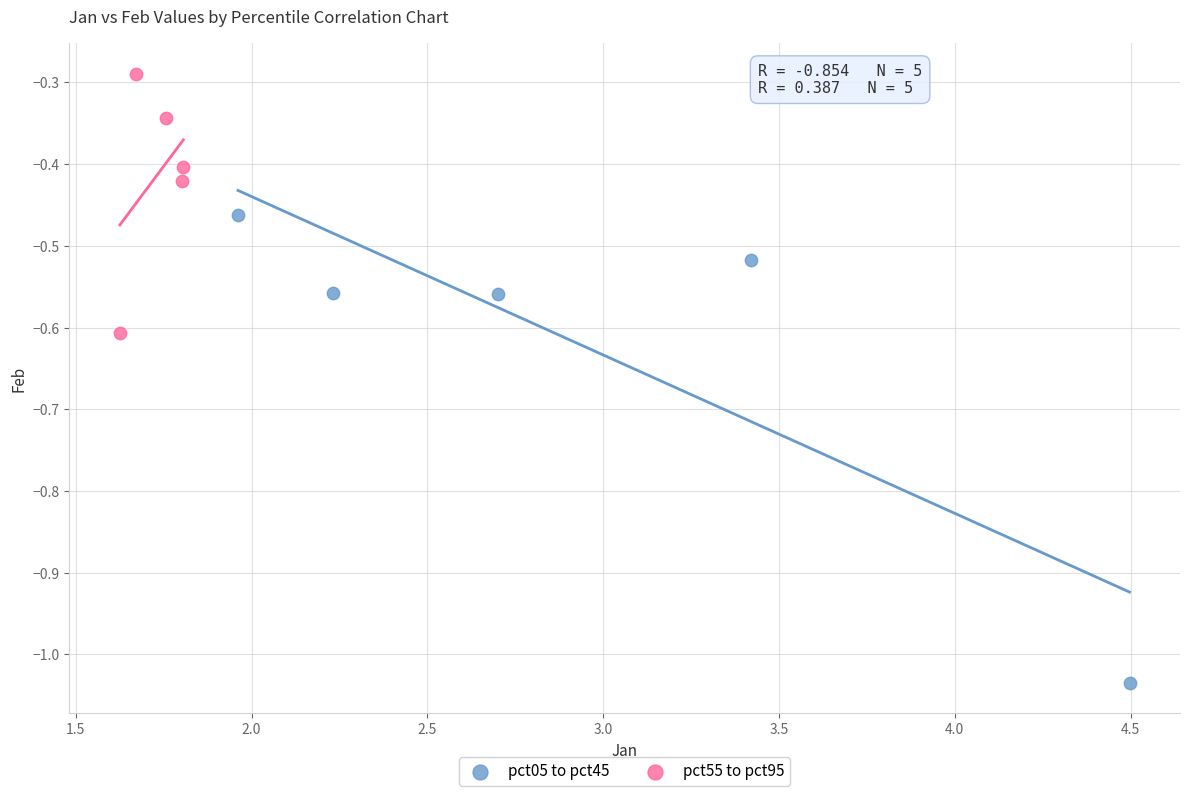

Which series has the widest spread of Y values?

pct05 to pct45